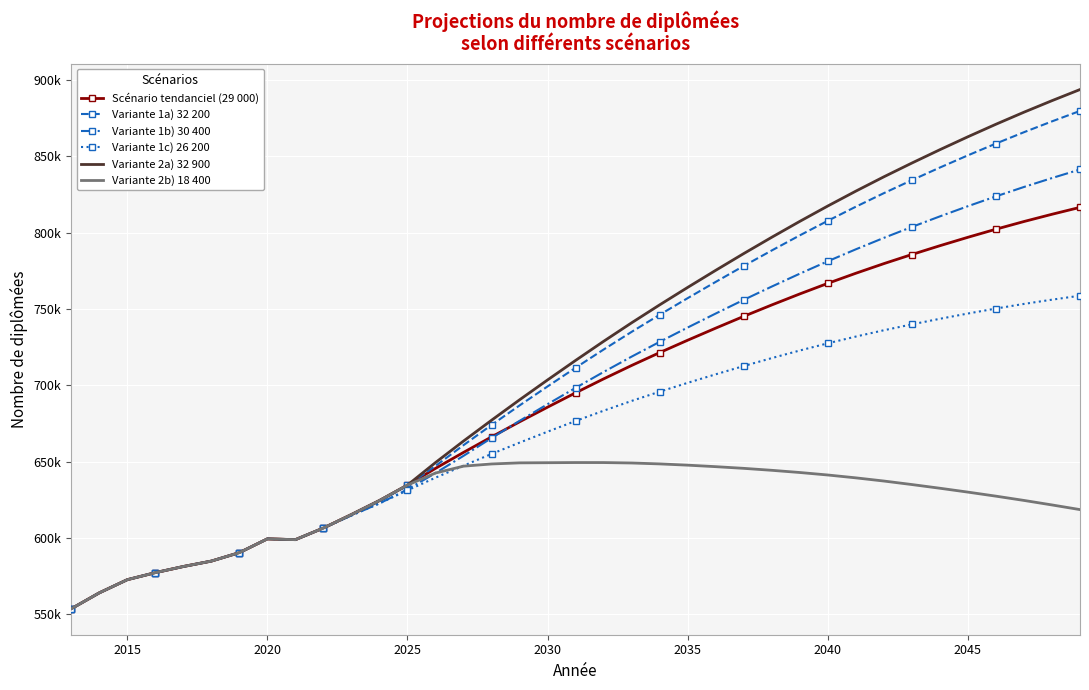

What is the value of the Variante 1c) 26 200 point at the 6th from the left?

584865.0